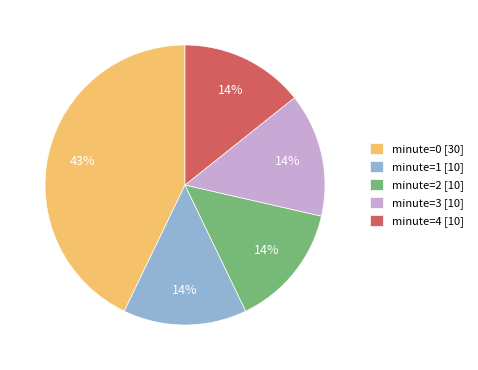

To the nearest percent, what is the difference between the largest and smallest slice percentages?

29%